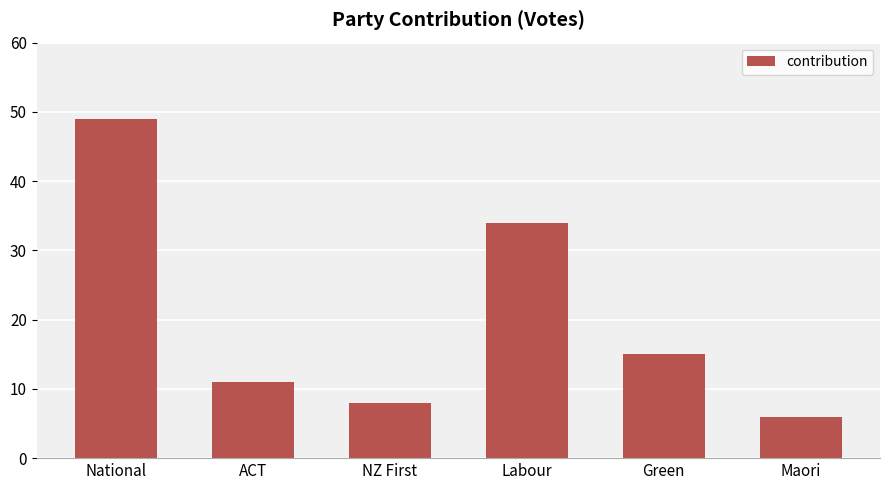

What is the ratio of the value at Labour to the value at ACT?

3.1